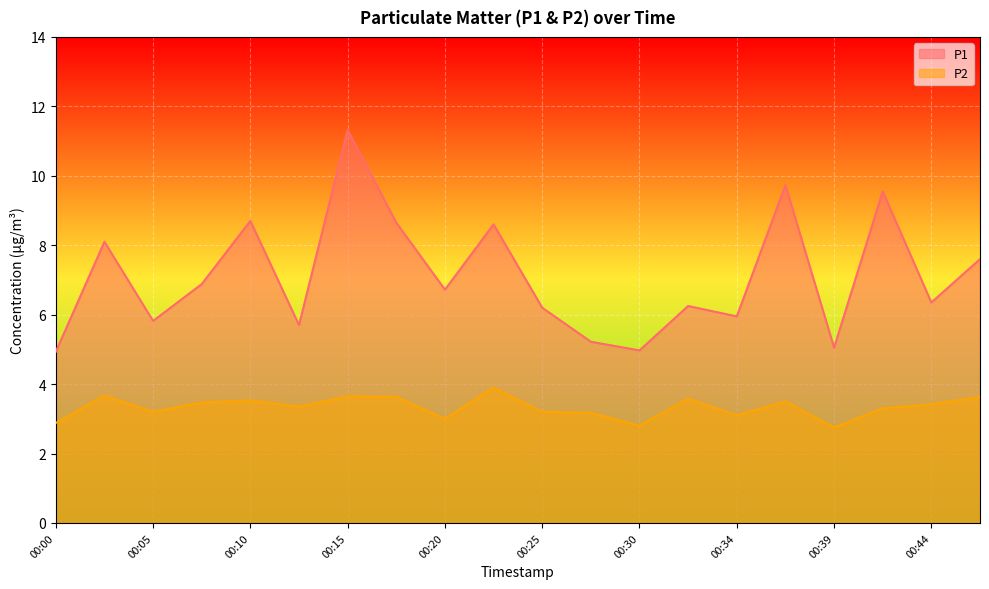

Does the chart display data point markers on the line(s)?

No